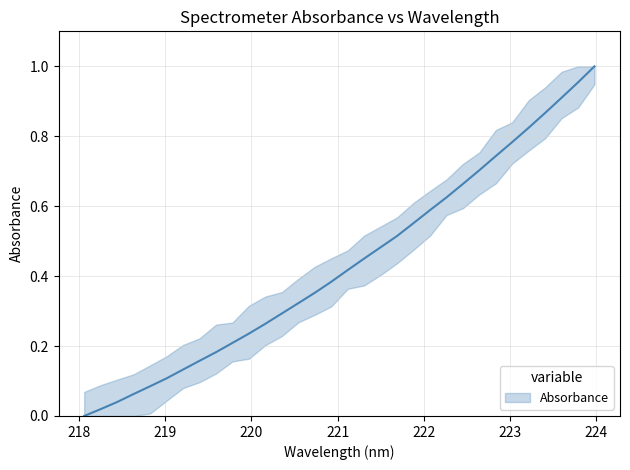

True or false: there are more than 1 points higher than both neighbors.

False